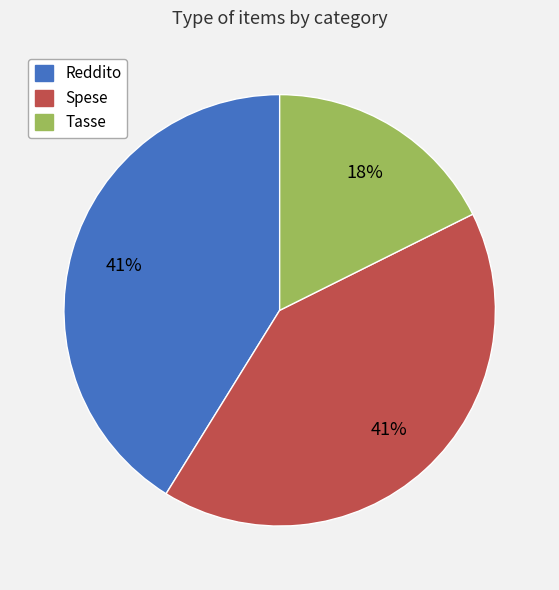

Approximately how many times larger is the value at Spese compared to Reddito?

1.0